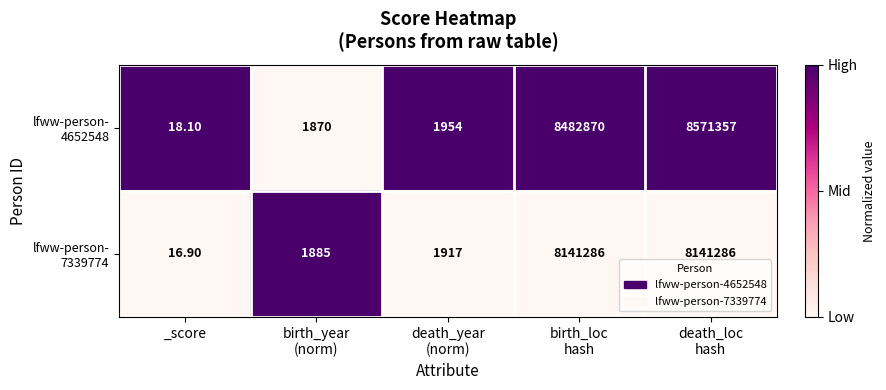

At which category does the chart reach its minimum across all series?

_score